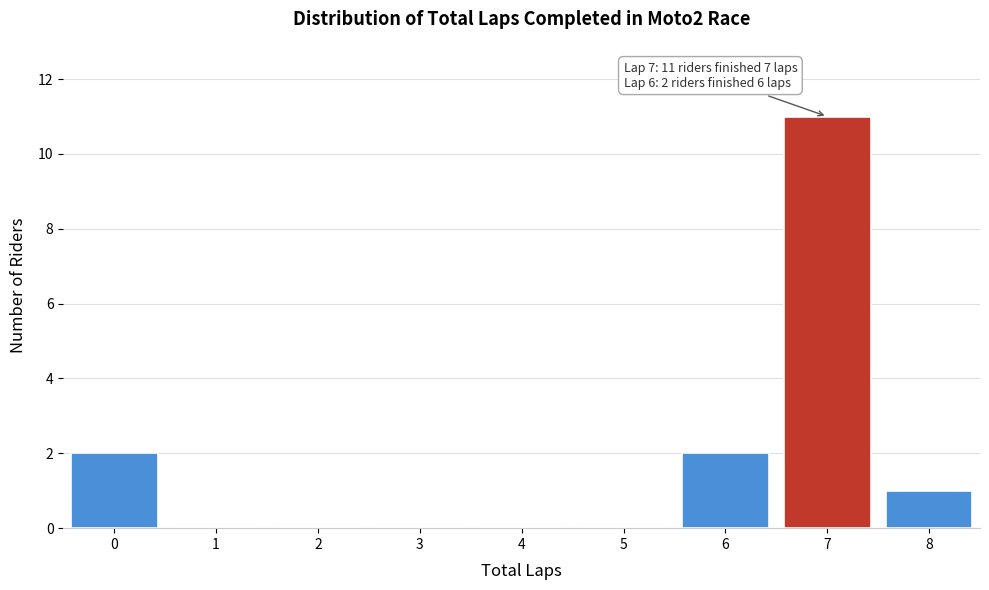

Reading right to left, what are all the values shown in this chart?

8=1	7=11	6=2	5=0	4=0	3=0	2=0	1=0	0=2